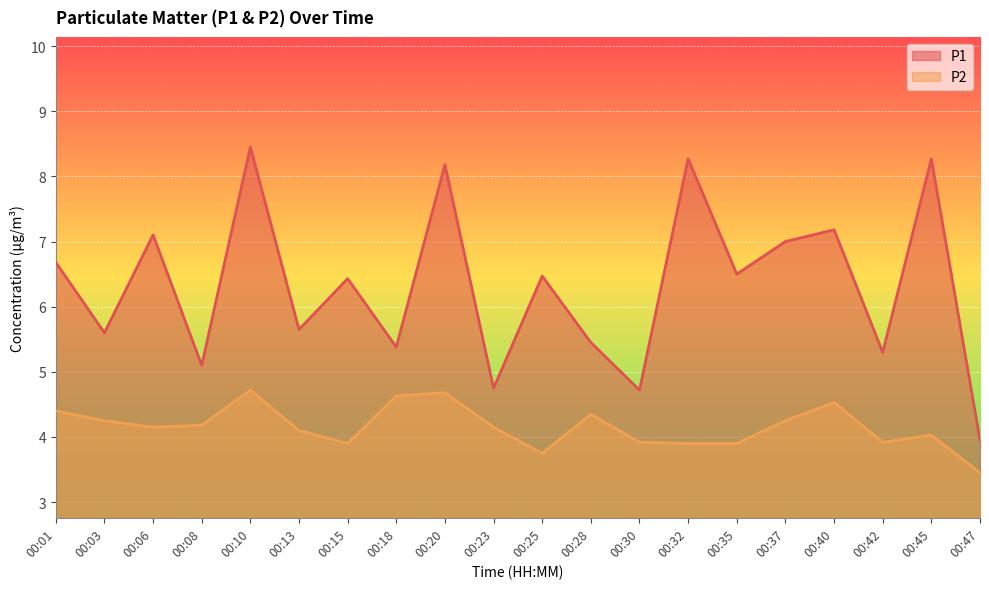

True or false: P2 has more than 1 interior local peaks.

True